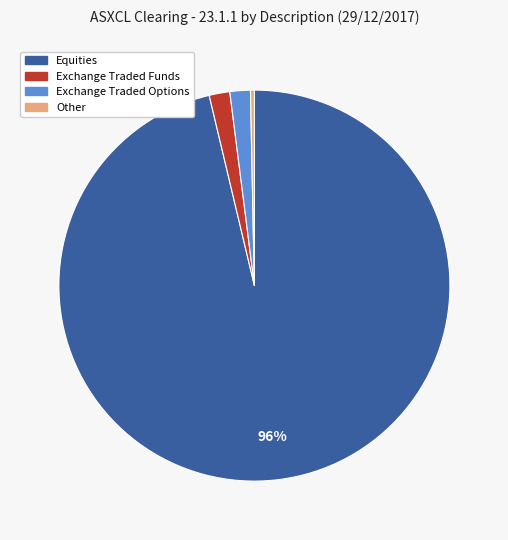

To the nearest percent, what is the combined percentage of Exchange Traded Funds and Equities?

98%